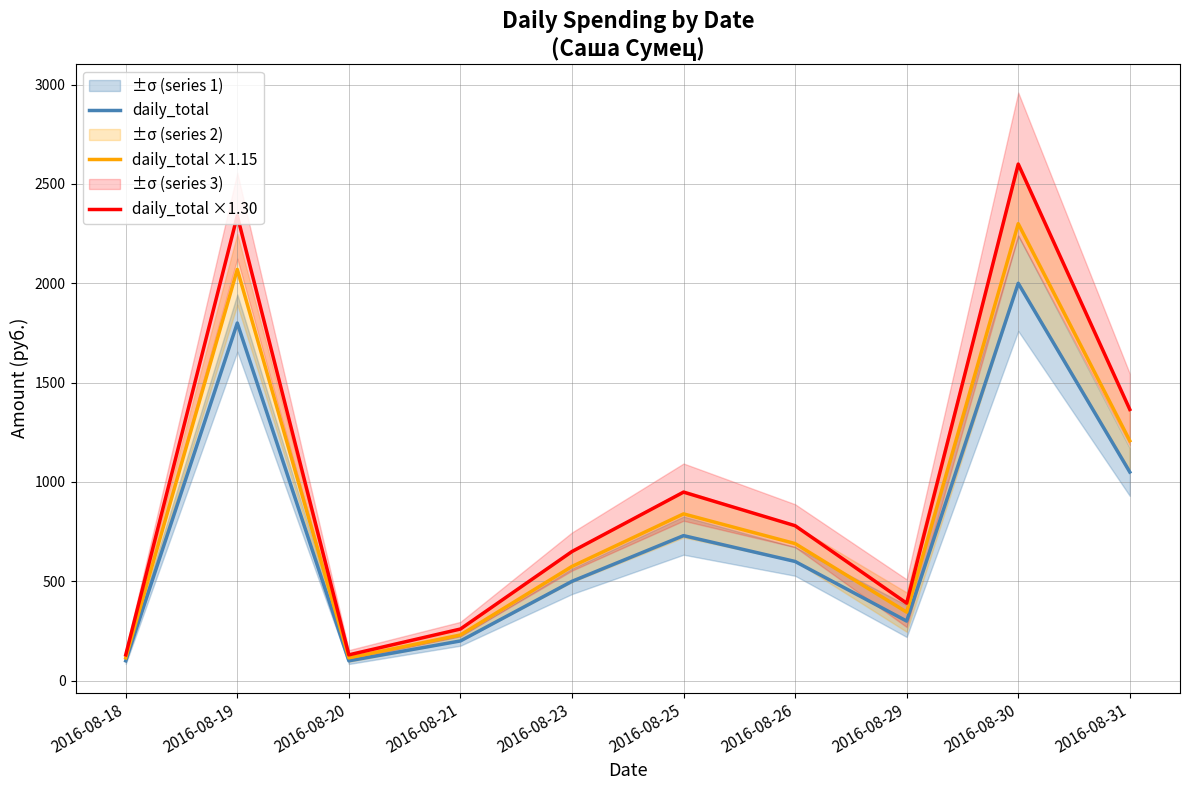

In daily_total ×1.30, how many points are lower than both neighbors (excluding endpoints)?

2